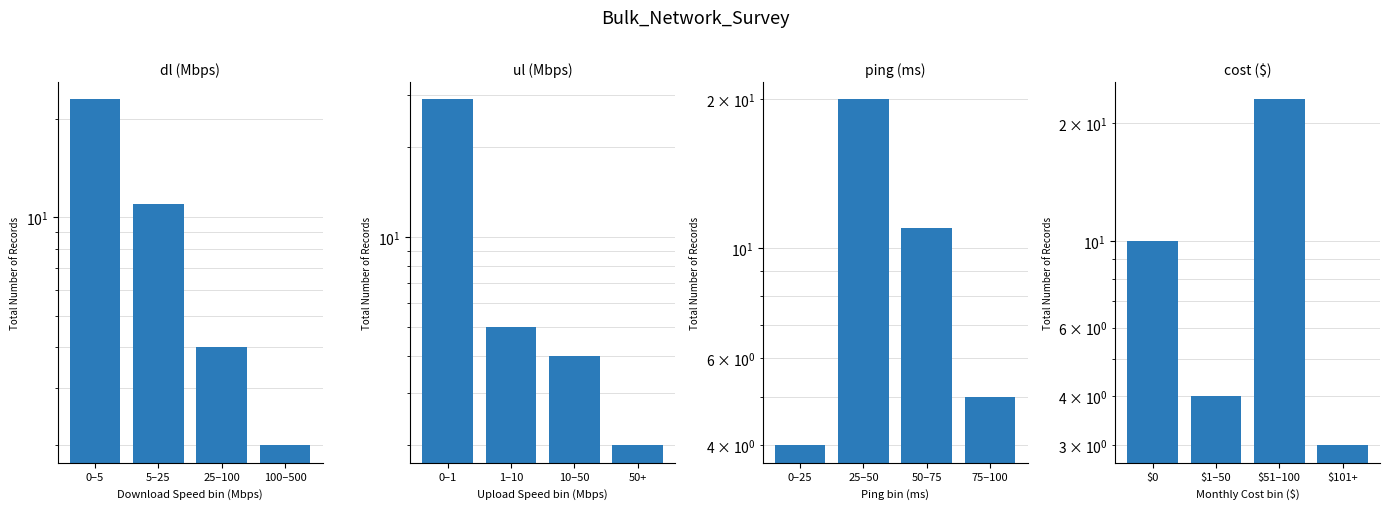

What is the difference between the second highest and second lowest values in the dl (Mbps) series?

7